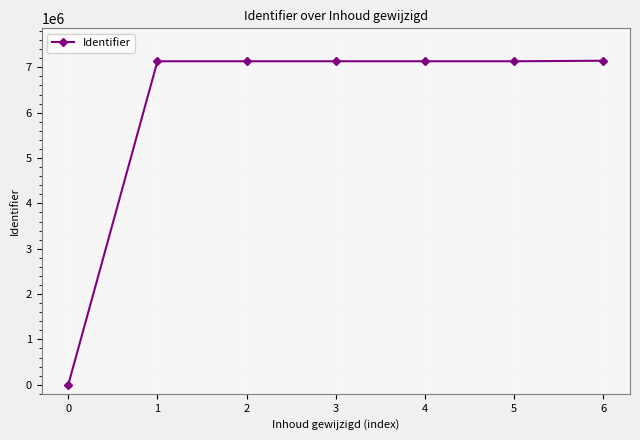

At which label is the value closest to 3573055?

1